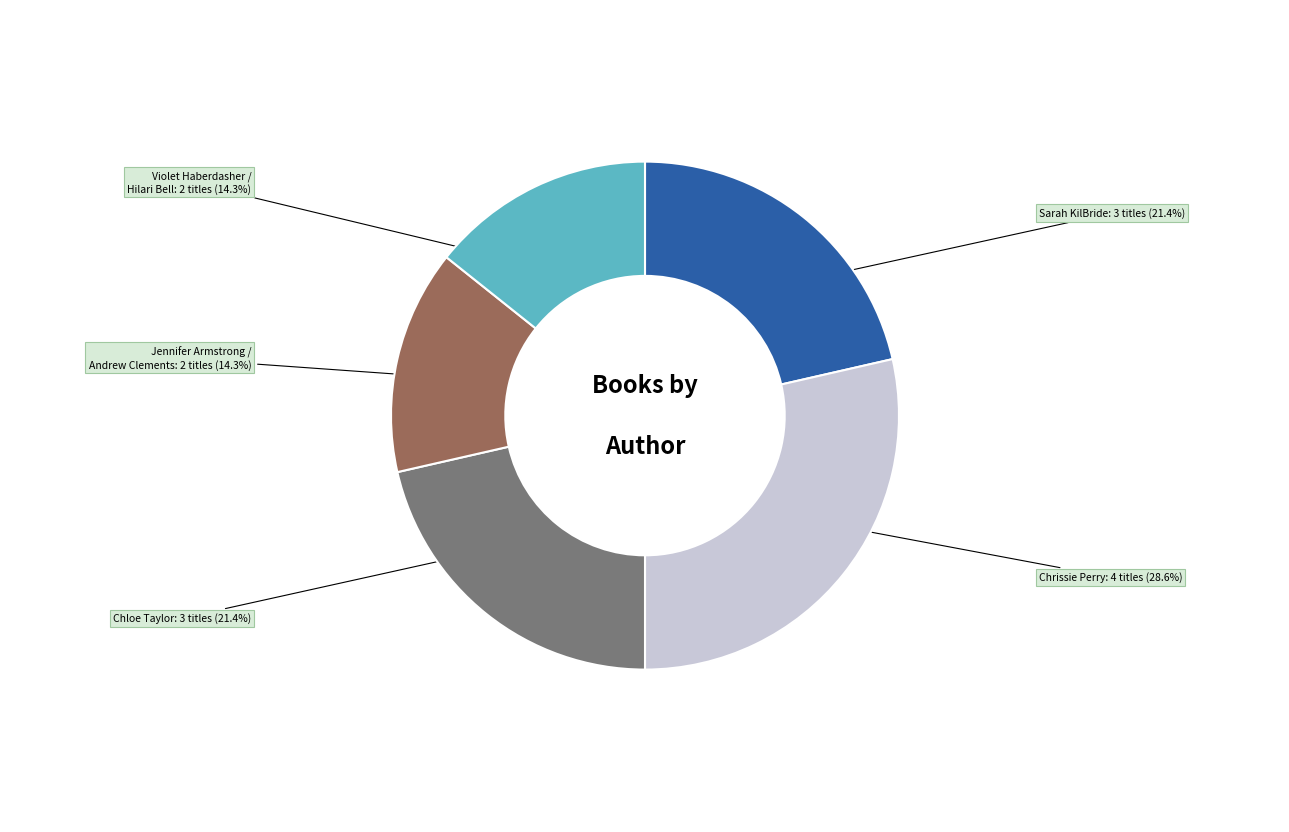

Is there a majority slice in this chart?

No